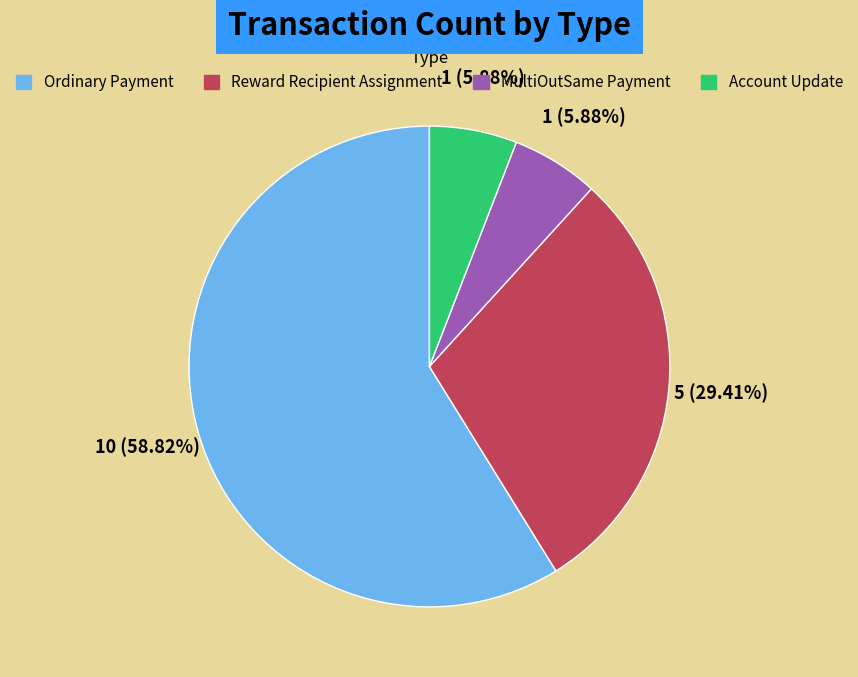

Count the number of slices in the pie.

4